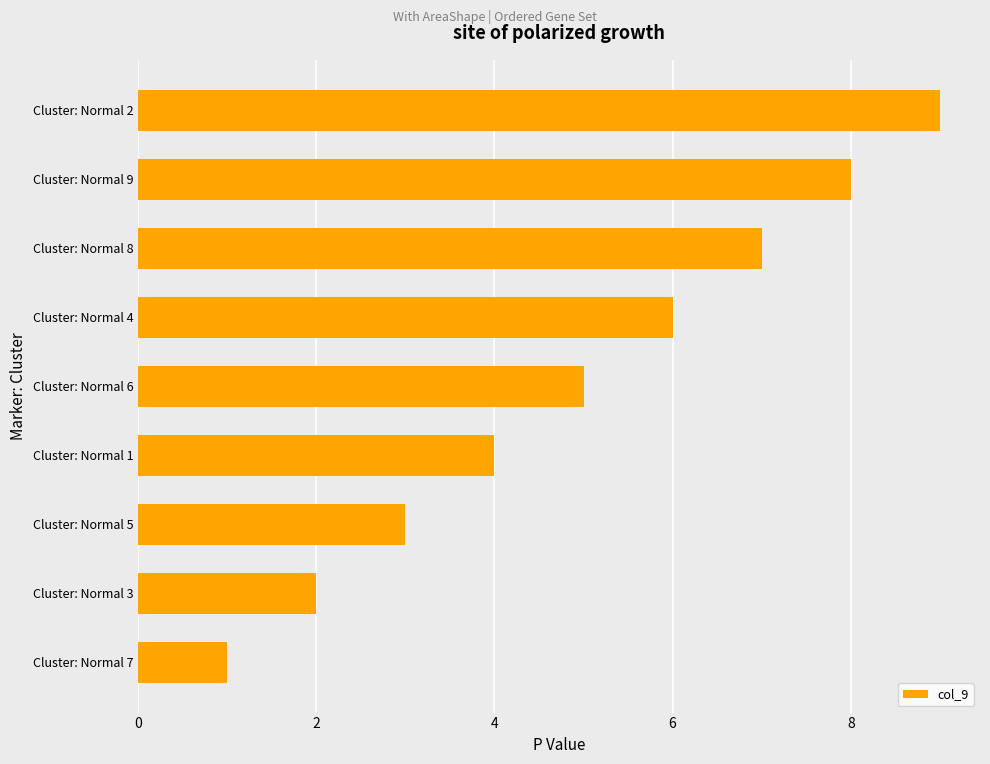

What is the minimum value shown in the chart?

1